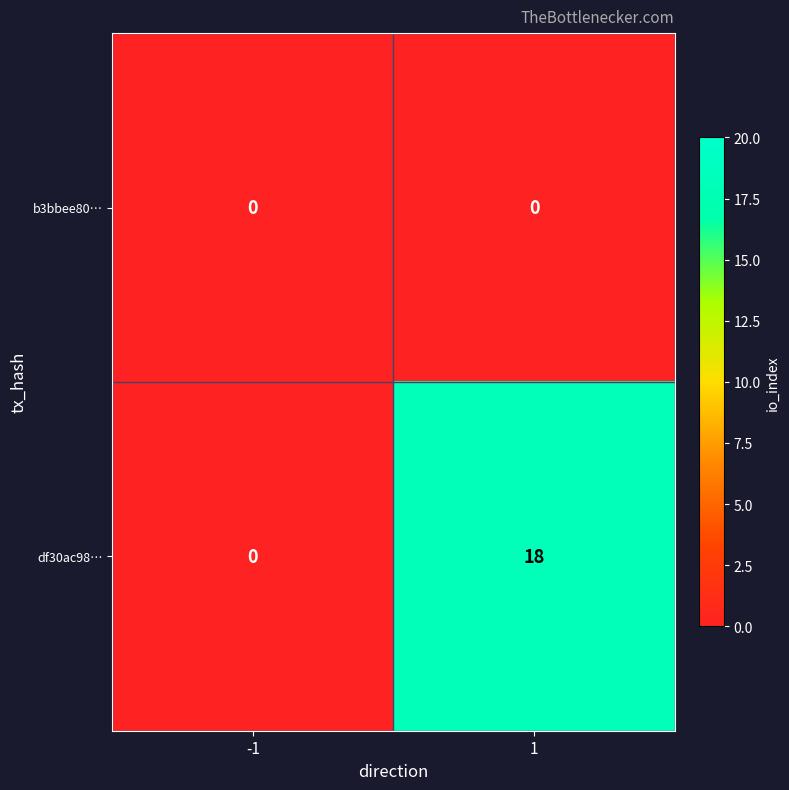

How many distinct data groups are displayed?

2